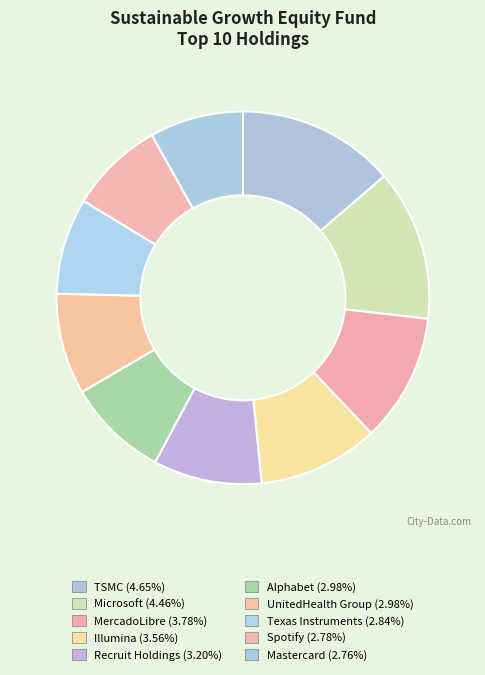

Is it true that Mastercard is 8% of the pie?

True